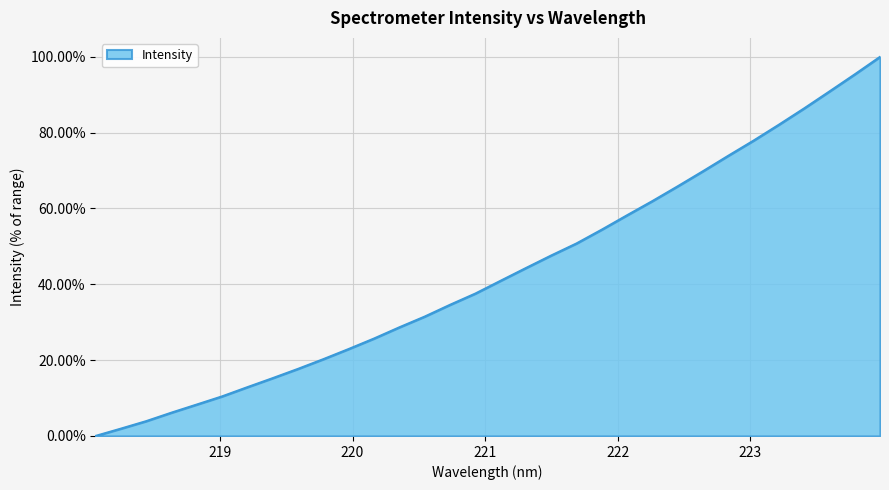

What is the maximum value shown in the chart?

100.0